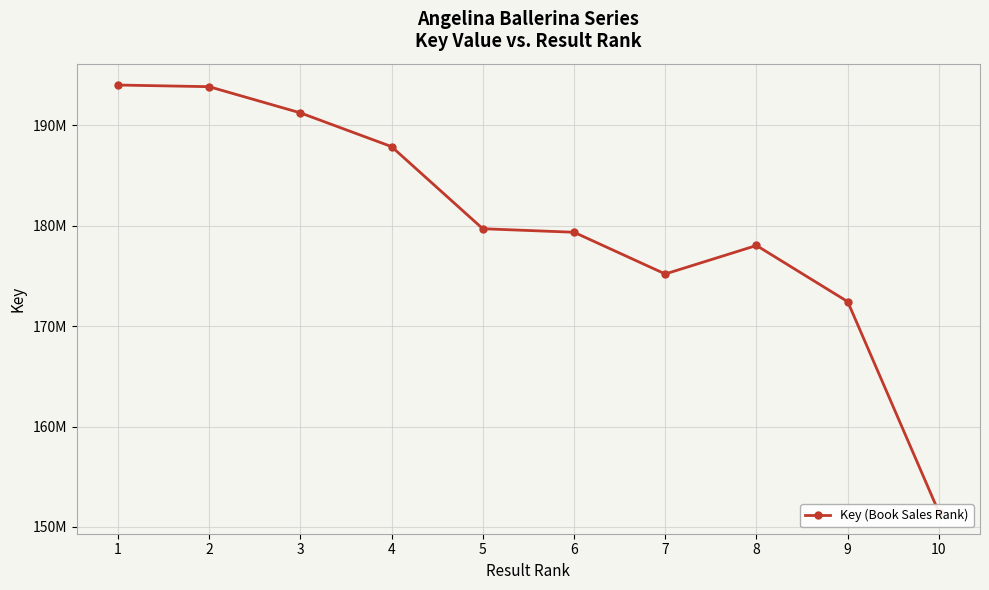

What is the difference between the maximum and second lowest values?

21569963